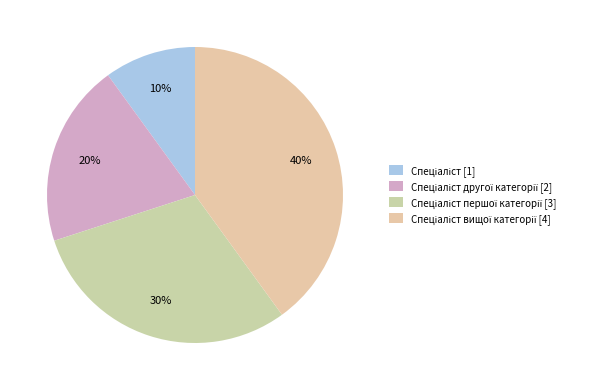

How many slices are in this pie chart?

4